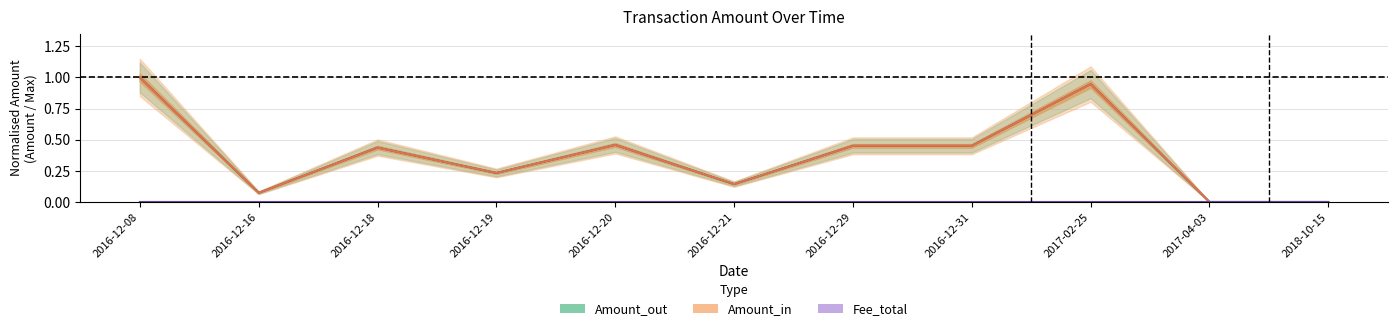

What are all the series names shown in the legend?

Amount_out, Amount_in, Fee_total